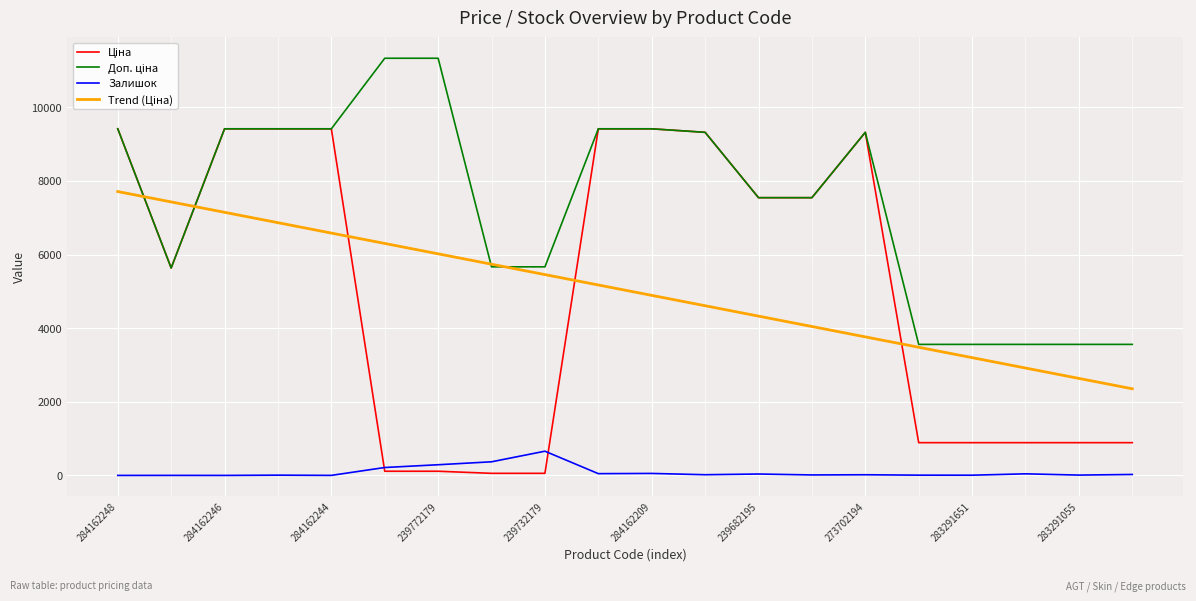

What is the maximum value shown in the chart?

11334.0